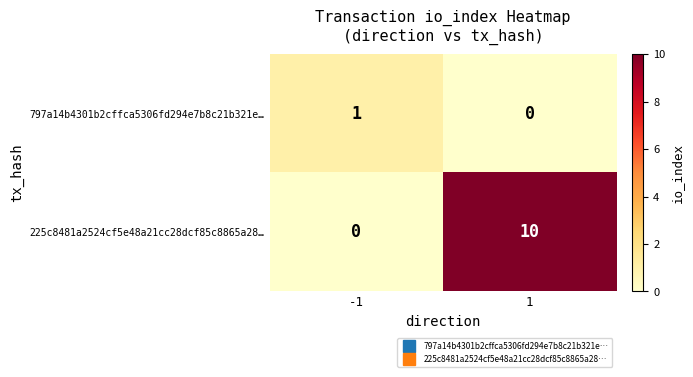

Which series has the largest range (max minus min)?

225c8481a2524cf5e48a21cc28dcf85c8865a28…